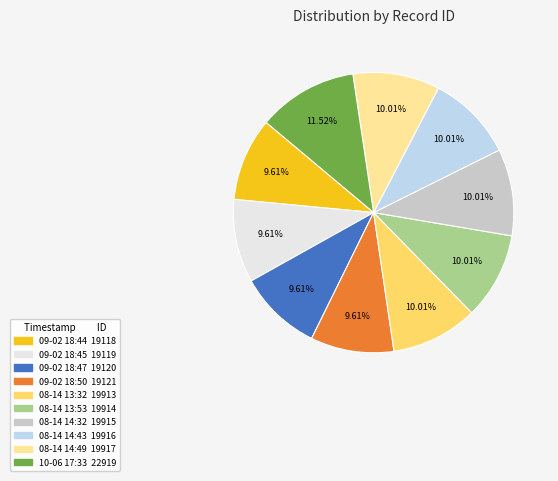

Does any single category account for the majority?

No